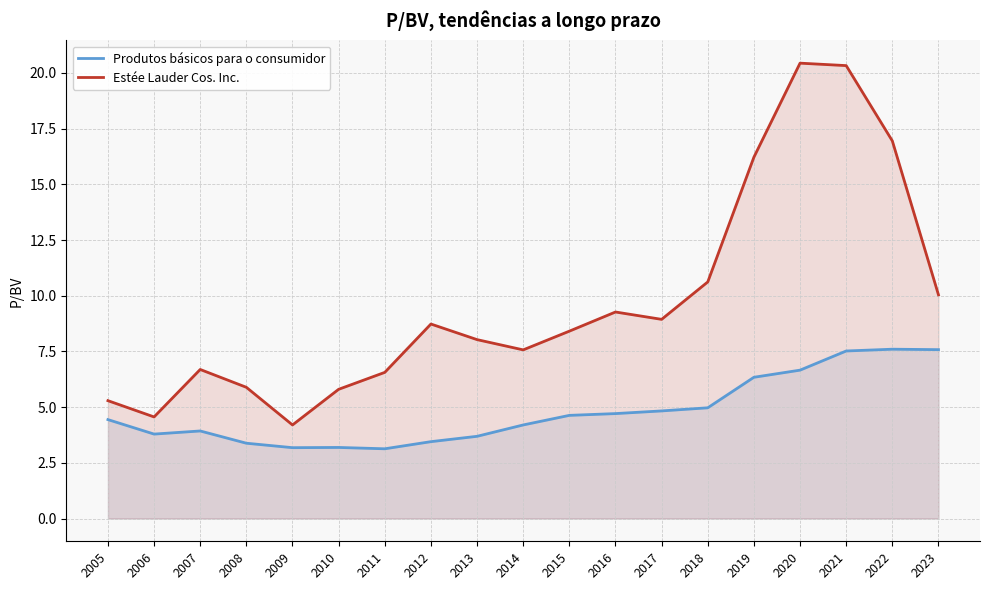

How many interior local valleys does the Produtos básicos para o consumidor series have?

3